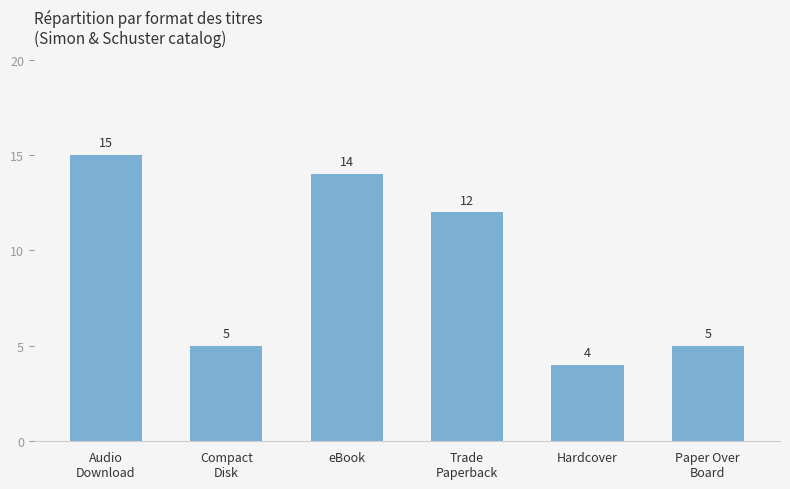

How many bars are there in total?

6